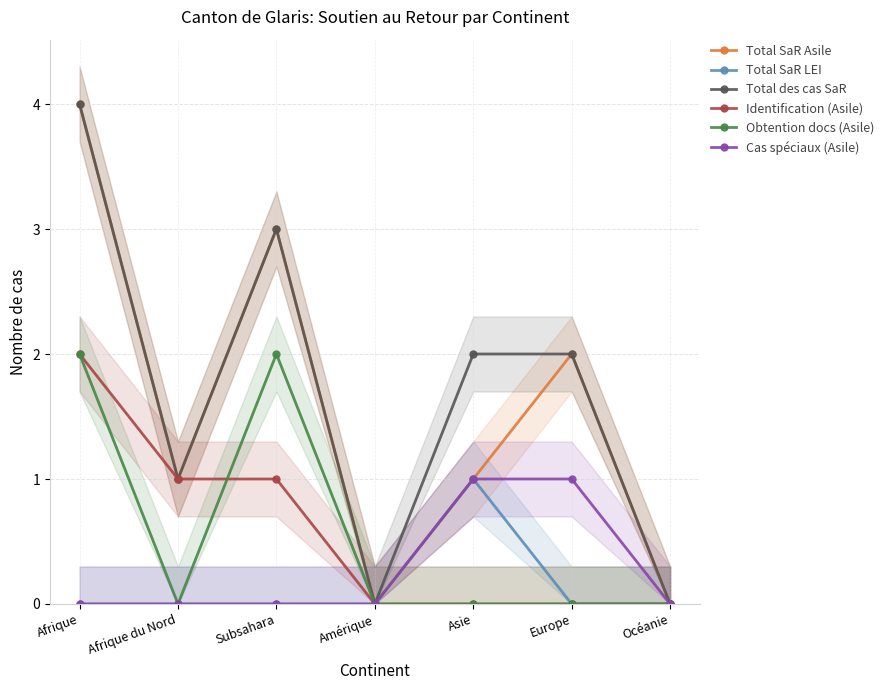

What is the label of the 2nd point from the left?

Afrique du Nord